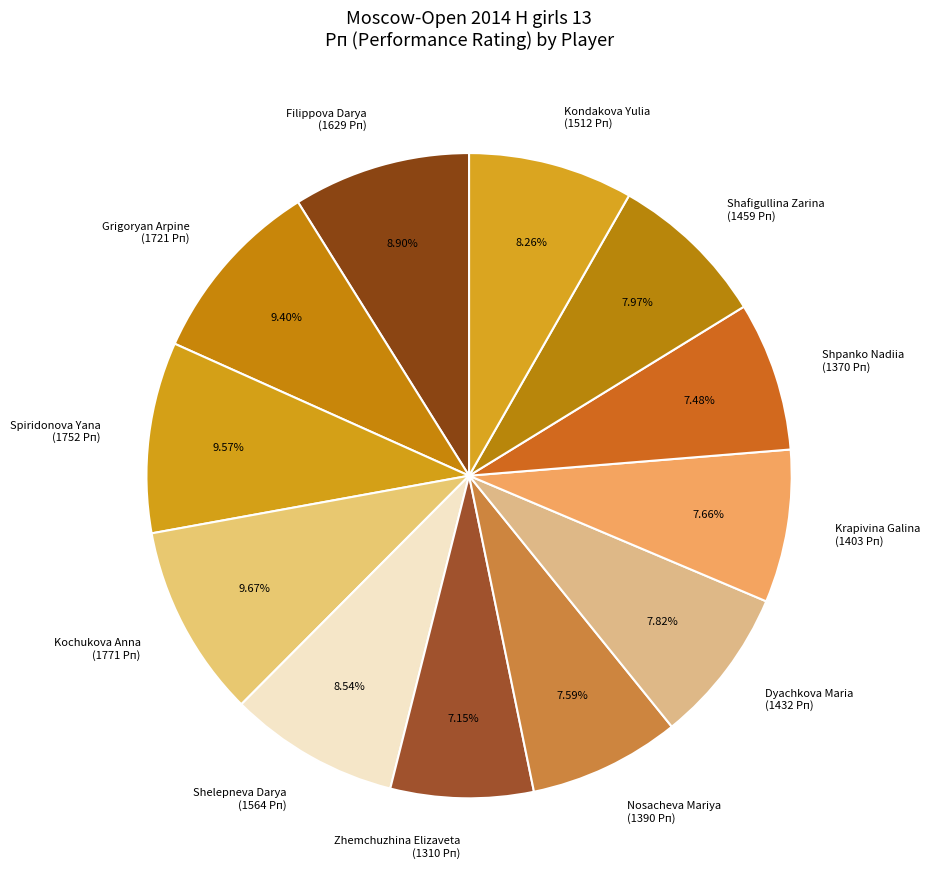

The Shelepneva Darya slice represents 9% of the pie. True or false?

True